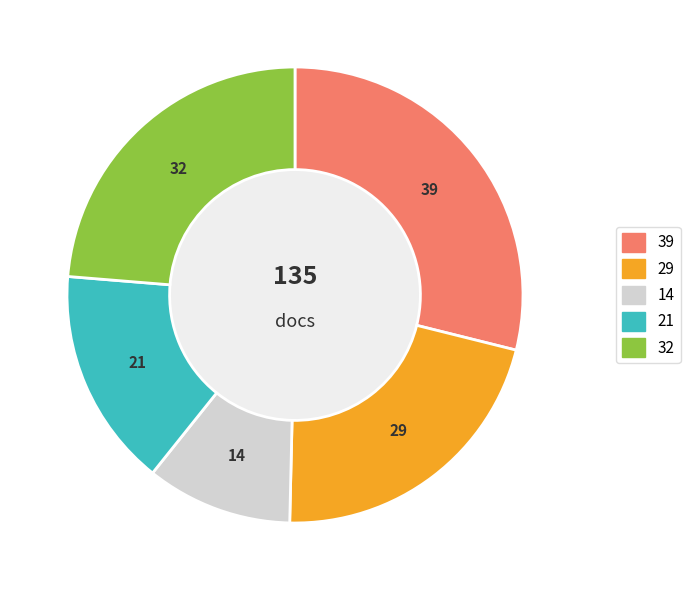

Is 21 the majority of the pie?

No